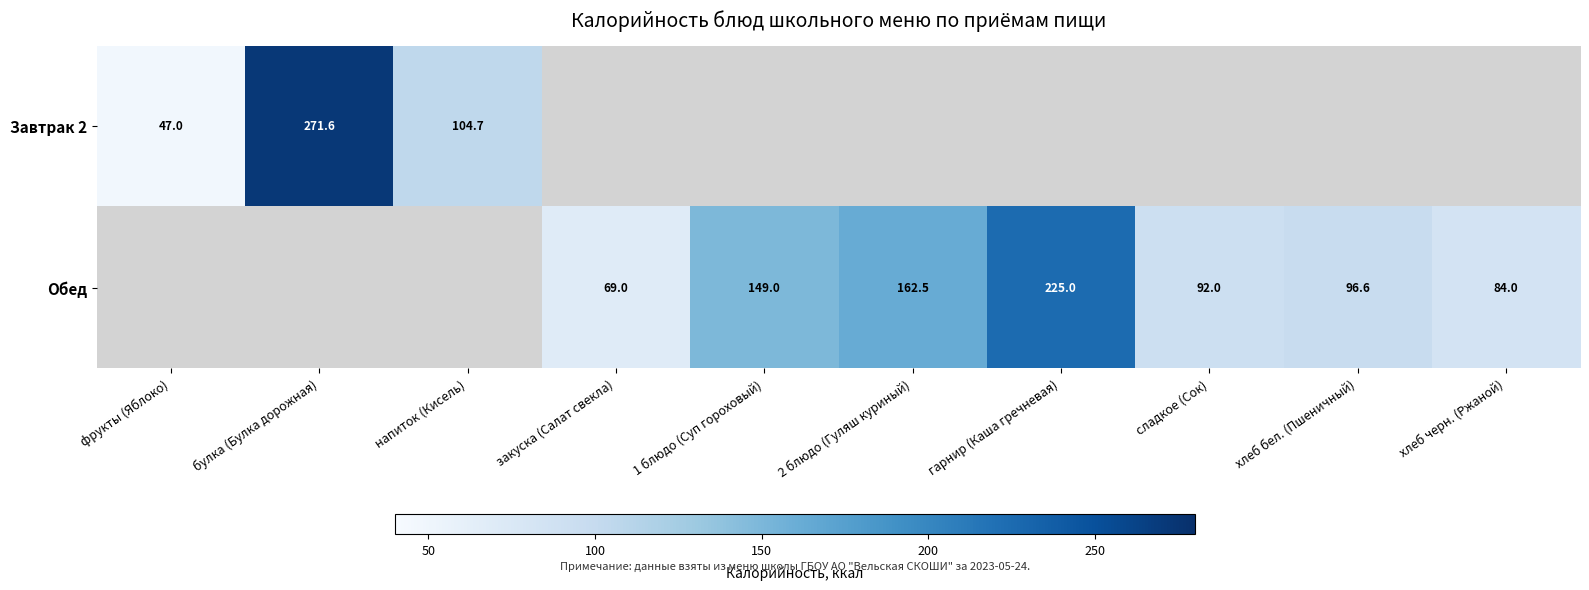

True or false: Завтрак 2 has a value of 17.0 at фрукты (Яблоко).

False